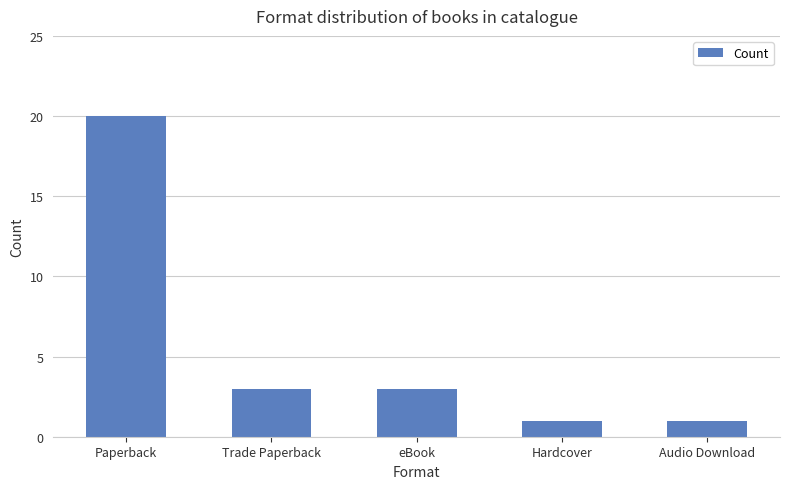

How many values are between 1 and 3?

4